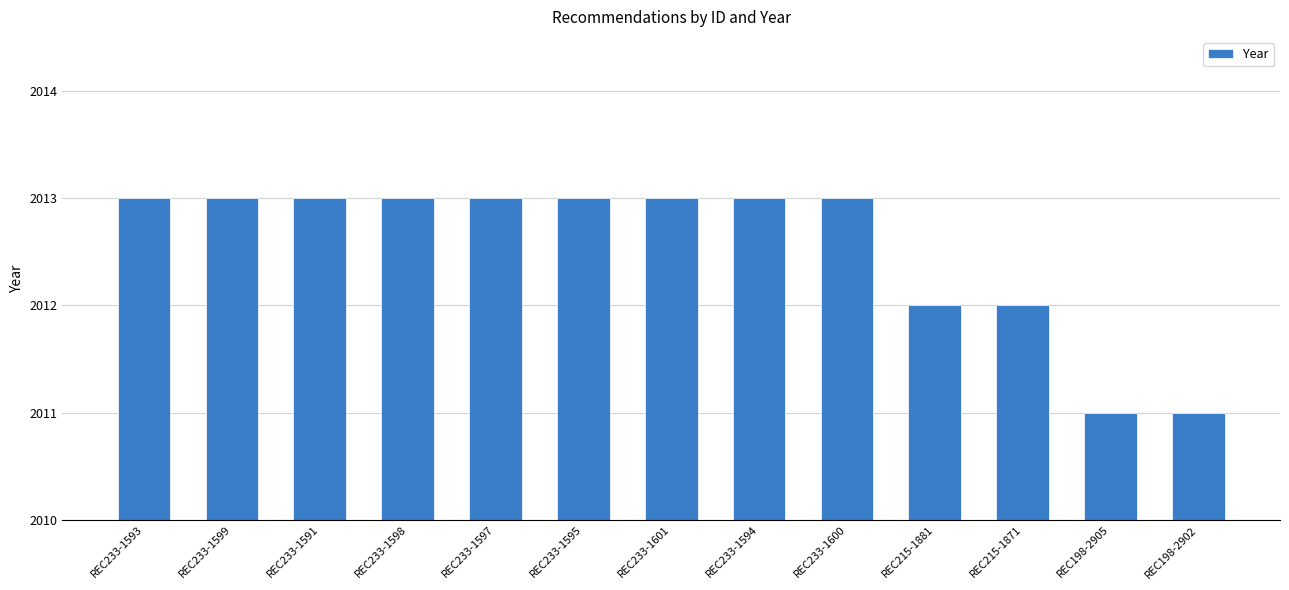

Count the number of categories in the chart.

13